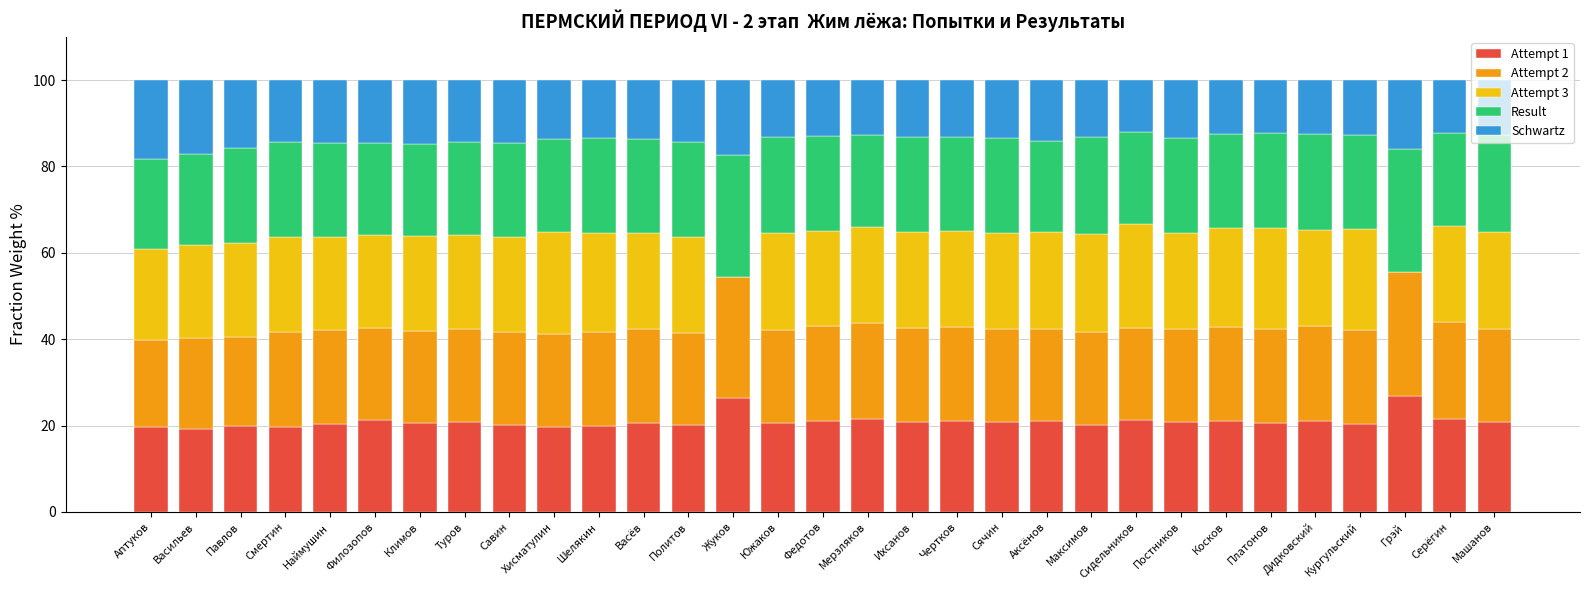

What is the total value across all series at Наймушин?

100.0